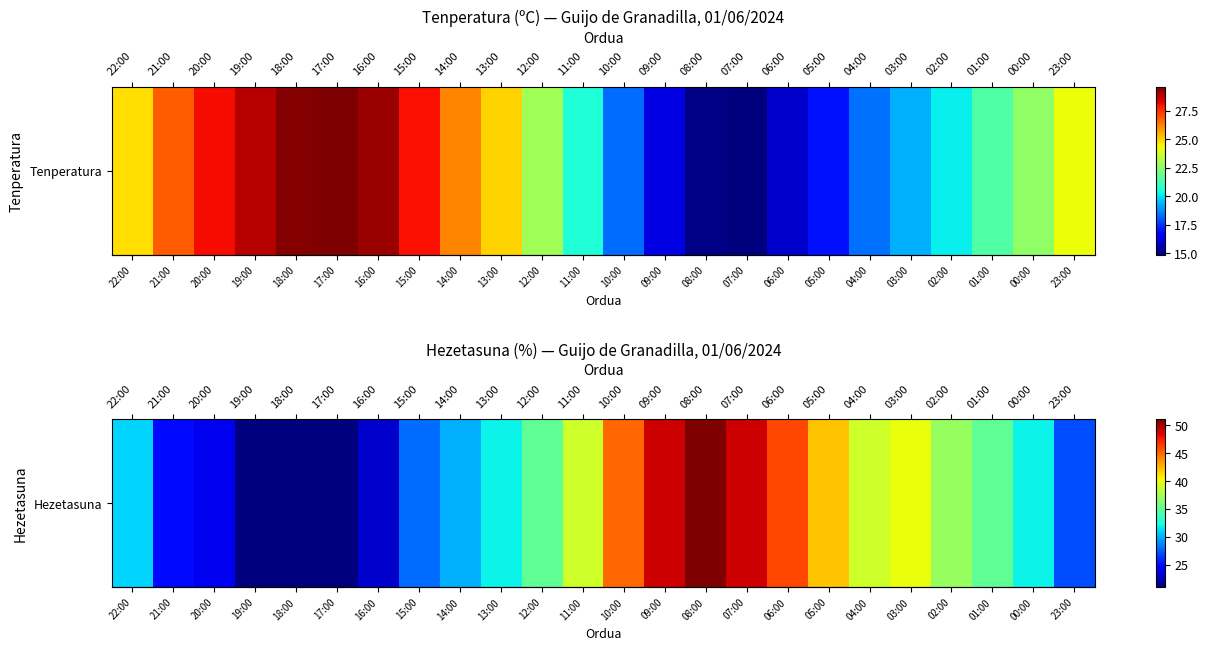

Is it true that the value at 13:00 is 17?

False